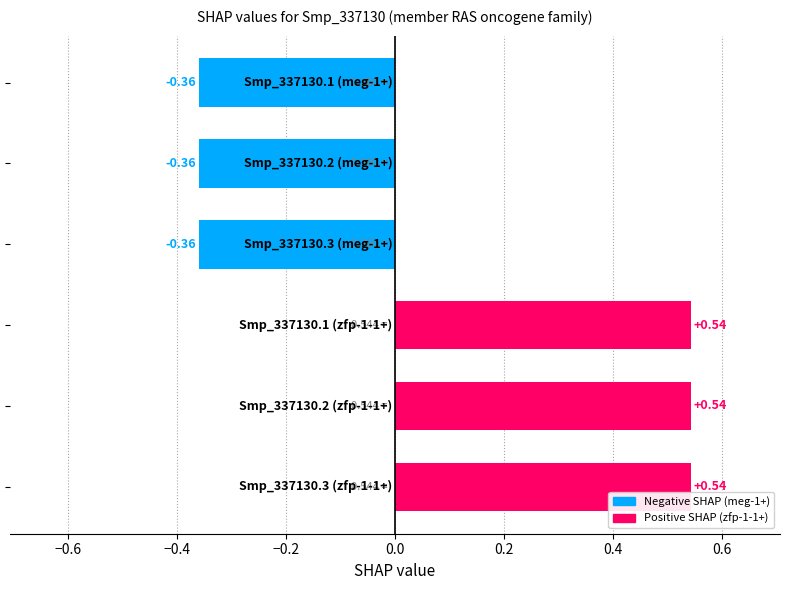

What is the difference between the maximum and minimum values?

0.9